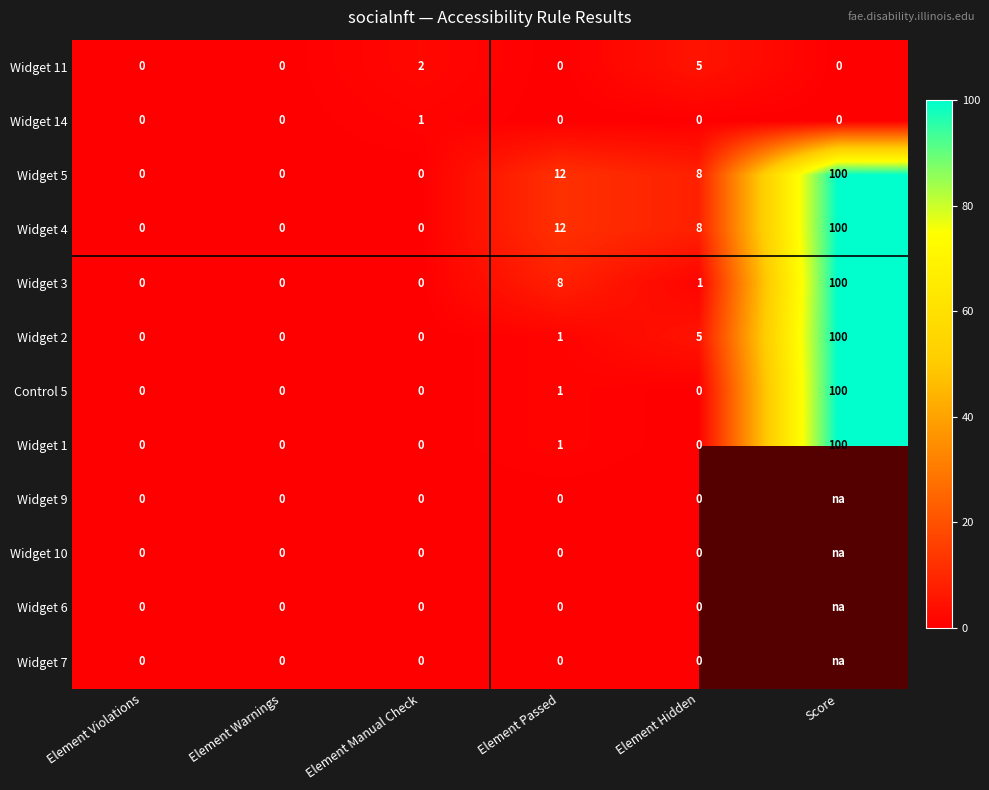

Between Element Warnings and Element Passed, which is larger?

Element Warnings